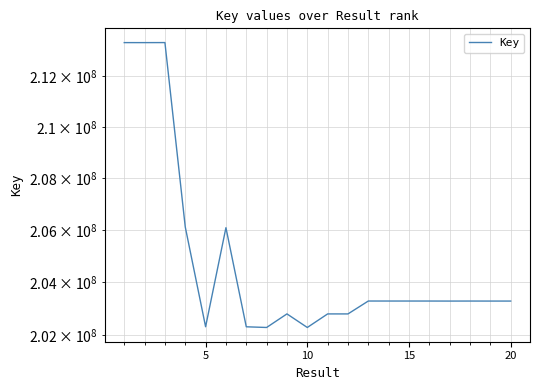

True or false: the data has more than 0 interior local peaks.

True